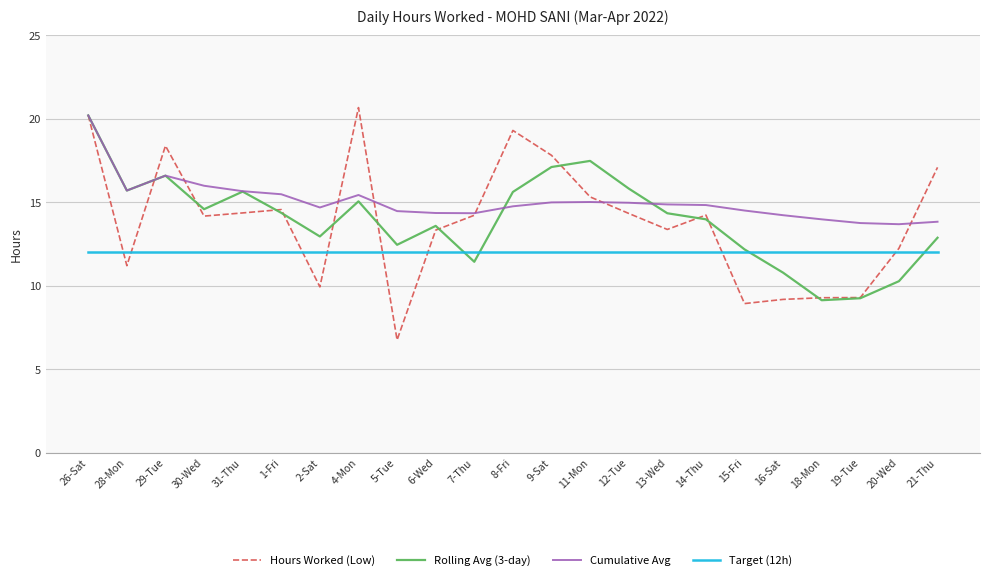

At how many categories does at least one series exceed 8?

23